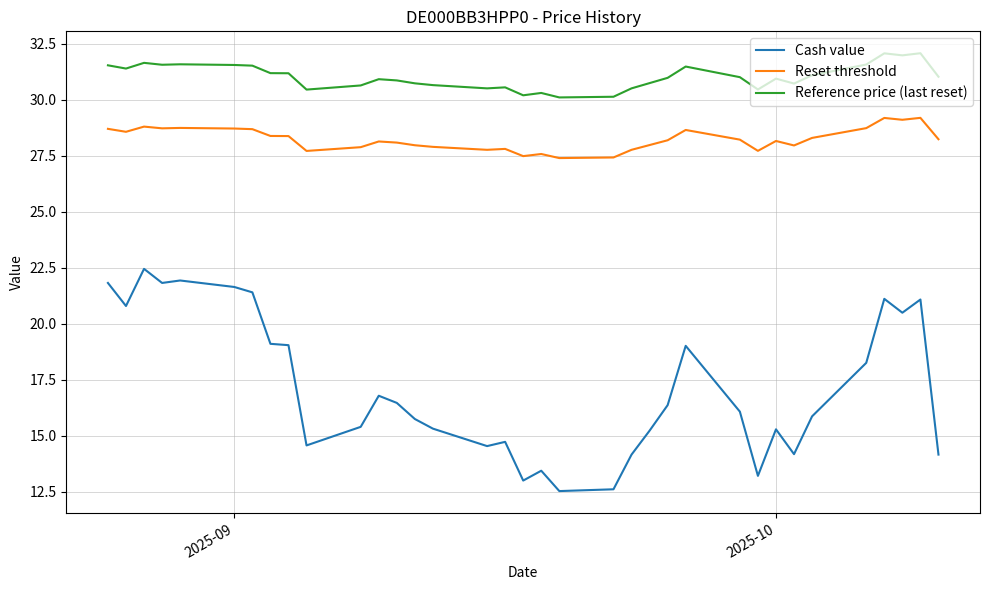

In Reset threshold, how many points are higher than both neighbors (excluding endpoints)?

9